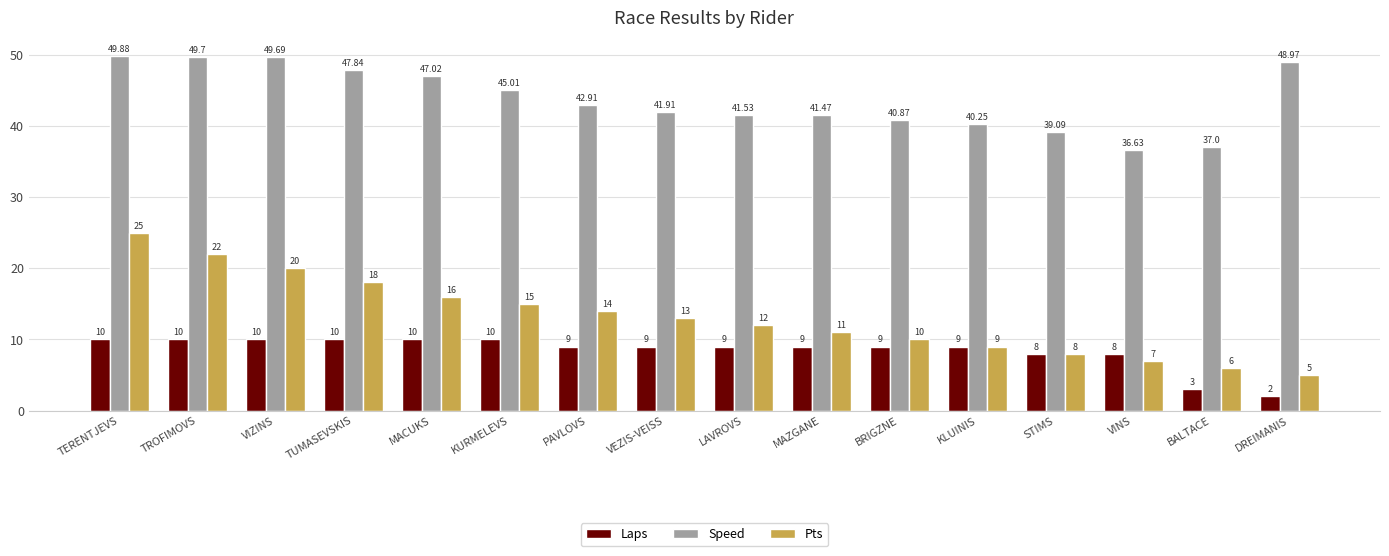

At how many categories does at least one series exceed 31?

16